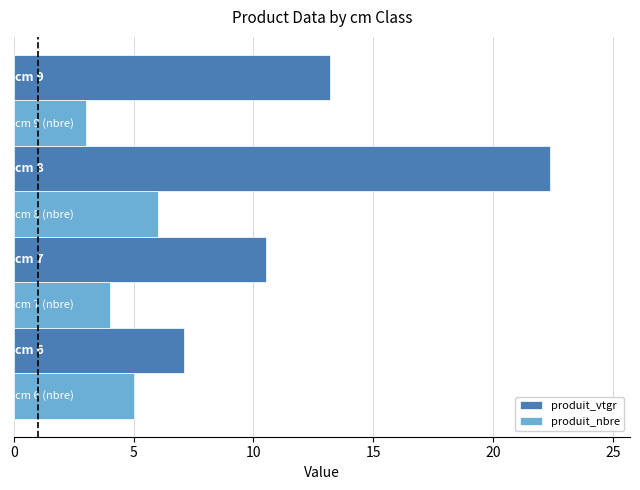

Which series has the largest range (max minus min)?

produit_vtgr